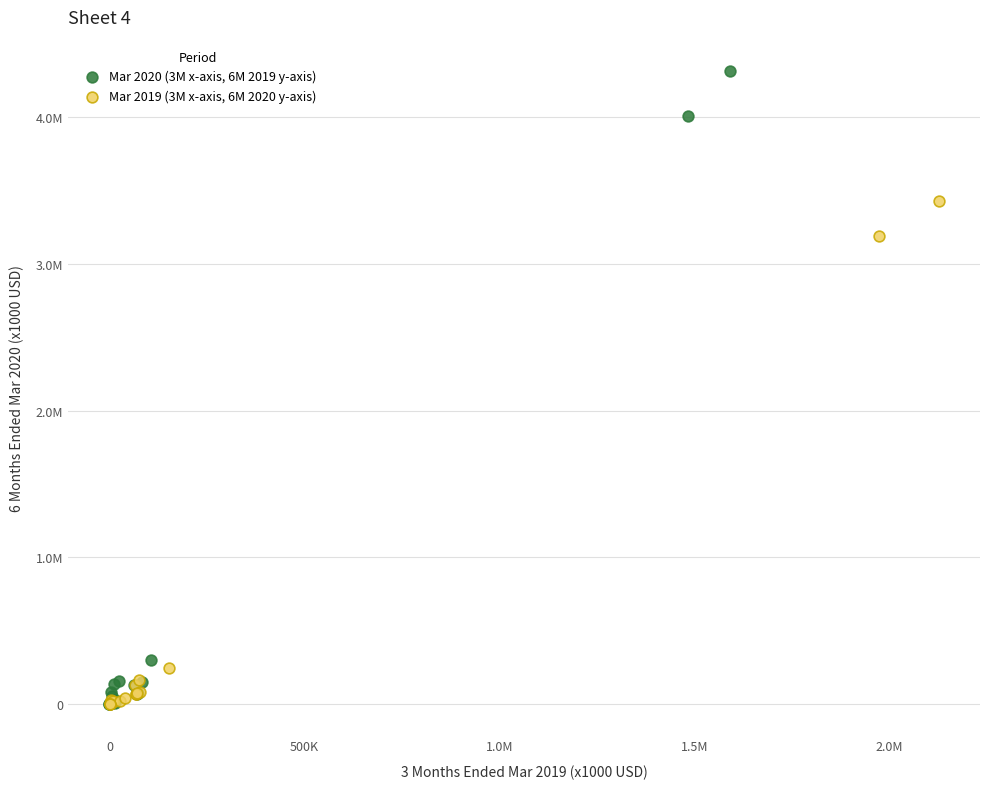

What are all the series names shown in the legend?

Mar 2020 (3M x-axis, 6M 2019 y-axis), Mar 2019 (3M x-axis, 6M 2020 y-axis)